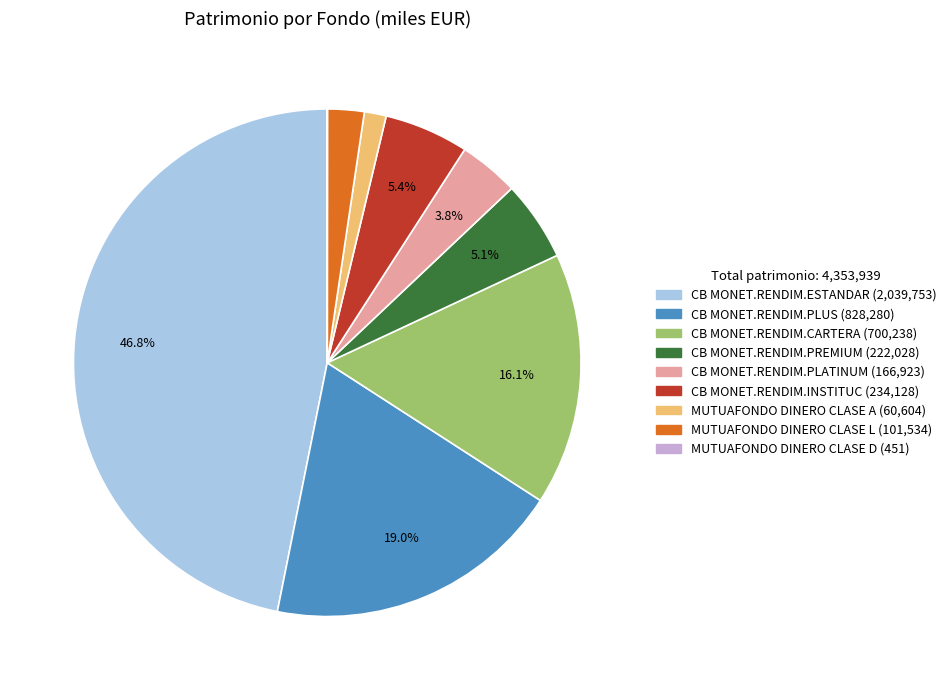

Combined, do CB MONET.RENDIM.PREMIUM and CB MONET.RENDIM.INSTITUC account for over 50%?

No